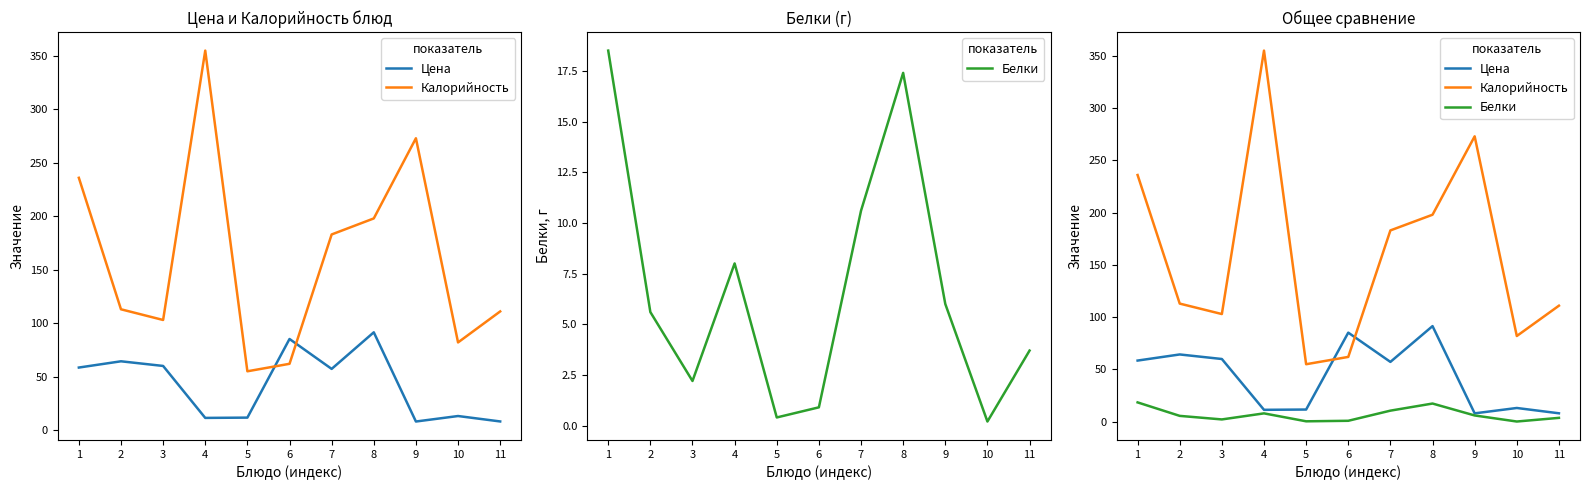

What is the highest value of the Цена series?

91.5